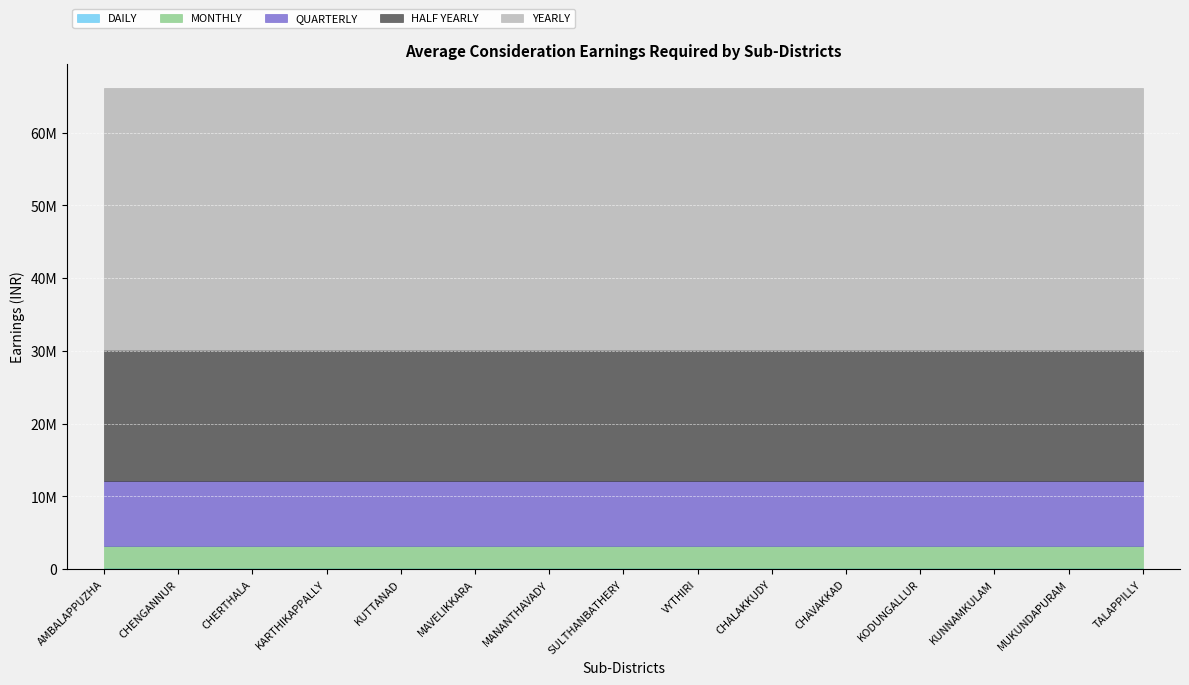

What are all the series names shown in the legend?

DAILY, MONTHLY, QUARTERLY, HALF YEARLY, YEARLY